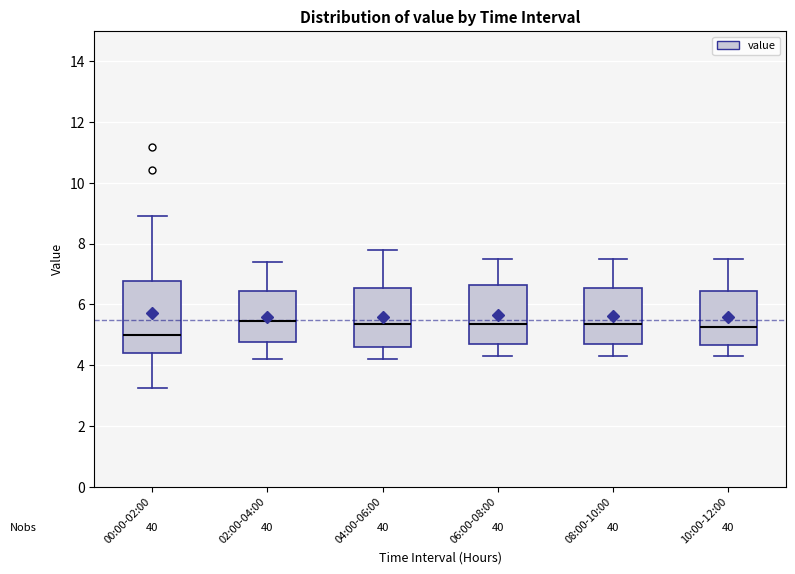

Reading left to right, read every box against the y-axis: the position of its median line, the range the box covers, and the ends of its whiskers. The values are not printed on the chart, so give them approximately, as read against the axis.

00:00-02:00: median 5.0, box 4.4 to 6.8, whiskers 3.2 to 9.0
02:00-04:00: median 5.4, box 4.8 to 6.4, whiskers 4.2 to 7.4
04:00-06:00: median 5.4, box 4.6 to 6.6, whiskers 4.2 to 7.8
06:00-08:00: median 5.4, box 4.8 to 6.6, whiskers 4.4 to 7.6
08:00-10:00: median 5.4, box 4.8 to 6.6, whiskers 4.4 to 7.6
10:00-12:00: median 5.2, box 4.6 to 6.4, whiskers 4.4 to 7.6